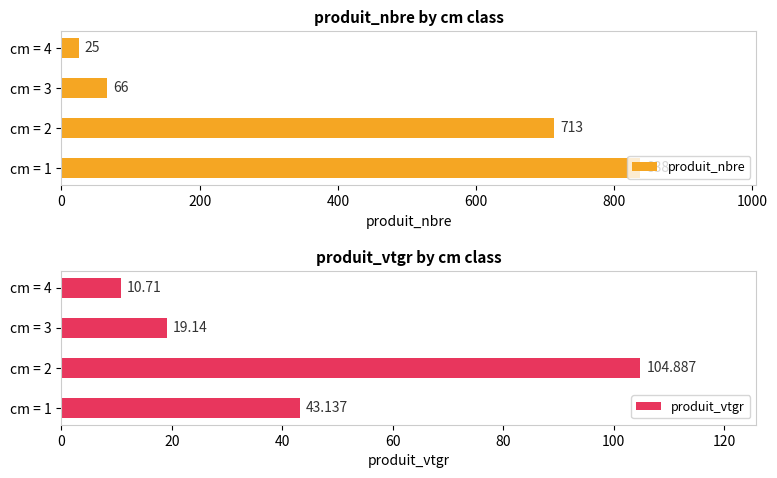

What is the sum of all produit_nbre values?

1642